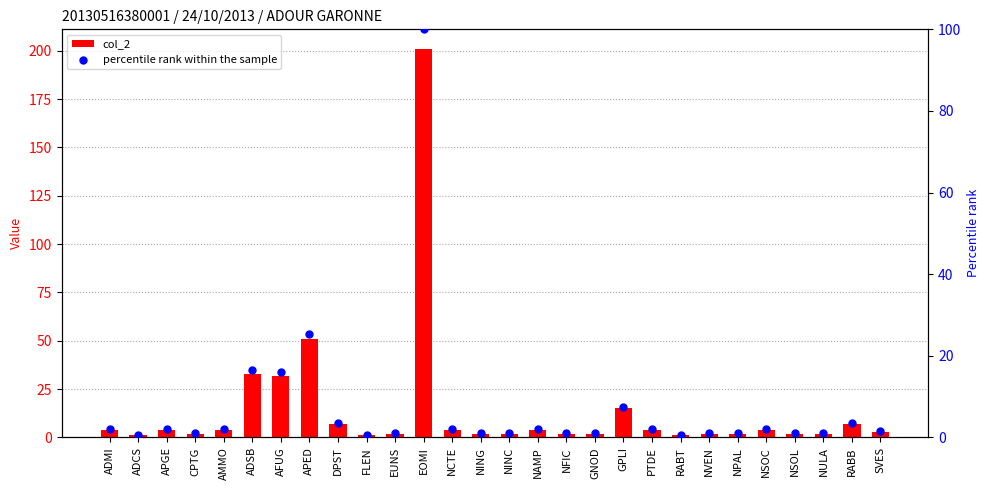

Which series contains the lowest Y value?

percentile rank within the sample